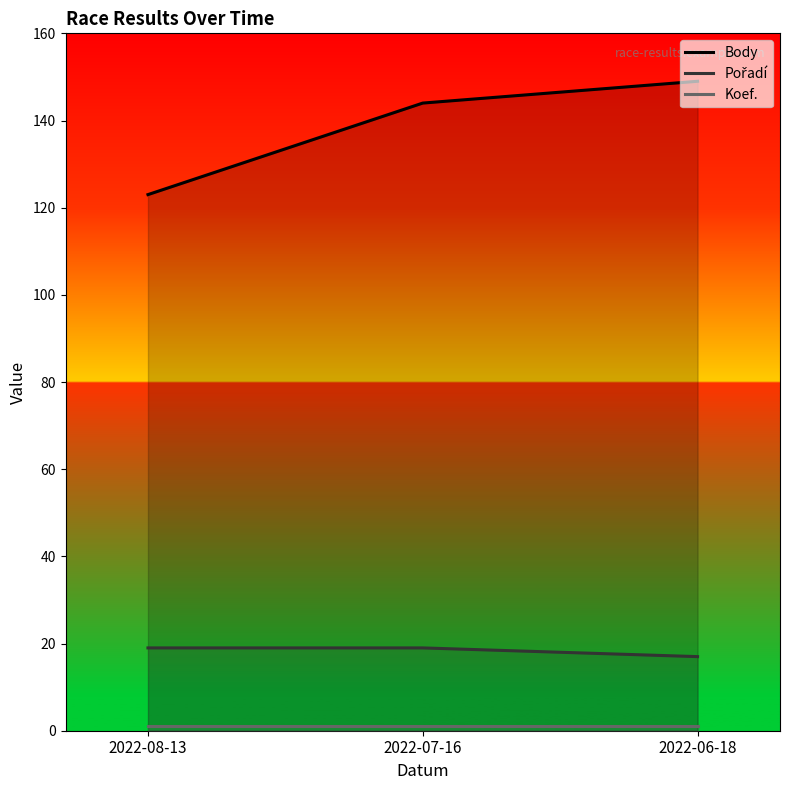

Where is Pořadí nearest to the value 18?

2022-08-13